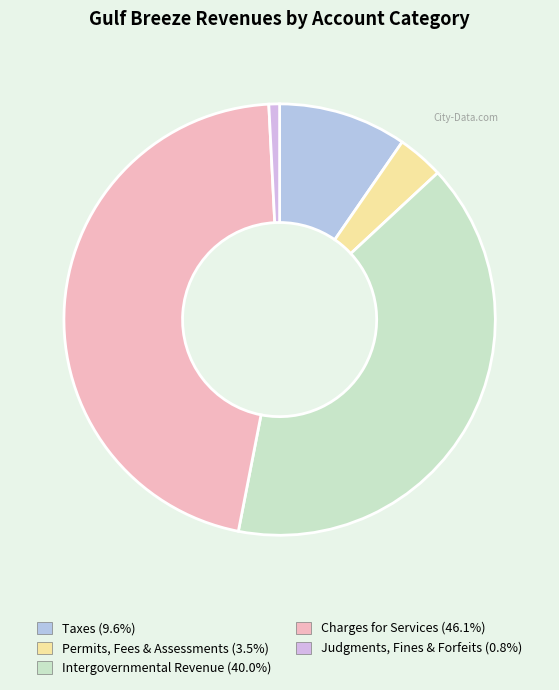

Is there any slice that represents more than half of the pie?

No